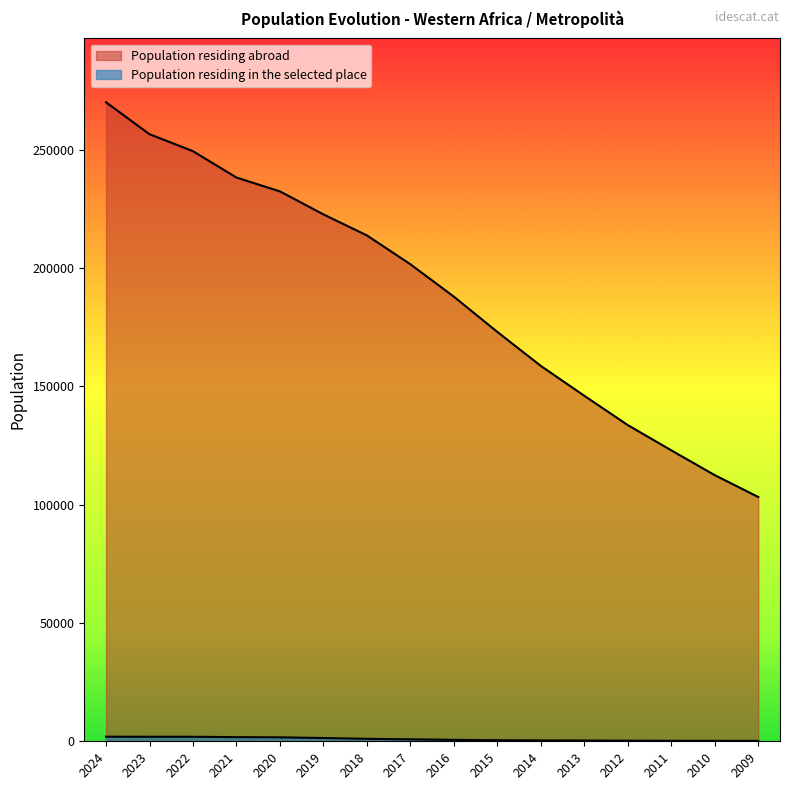

Reading left to right, what are all the values shown in this chart?

Population residing in the selected place: 2024=1949	2023=1903	2022=1900	2021=1760	2020=1672	2019=1379	2018=1039	2017=829	2016=601	2015=439	2014=370	2013=324	2012=251	2011=204	2010=195	2009=150
Population residing abroad: 2024=270124	2023=256633	2022=249449	2021=238306	2020=232453	2019=222734	2018=213842	2017=201654	2016=187951	2015=173050	2014=158671	2013=146049	2012=133654	2011=122992	2010=112502	2009=103269